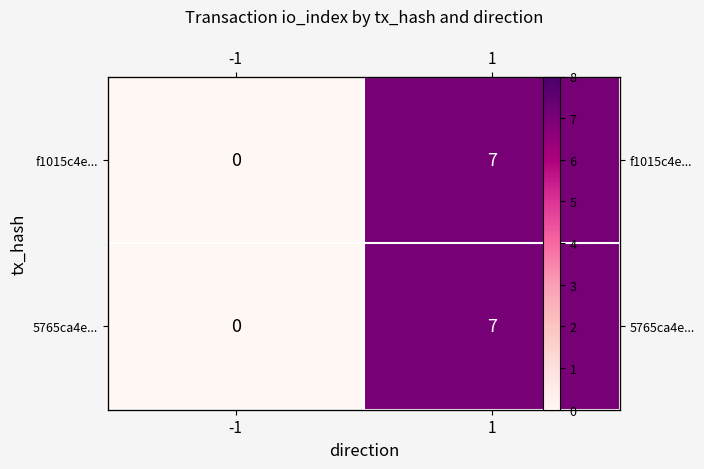

At 1, list the series in order from smallest to largest.

f1015c4e..., 5765ca4e...